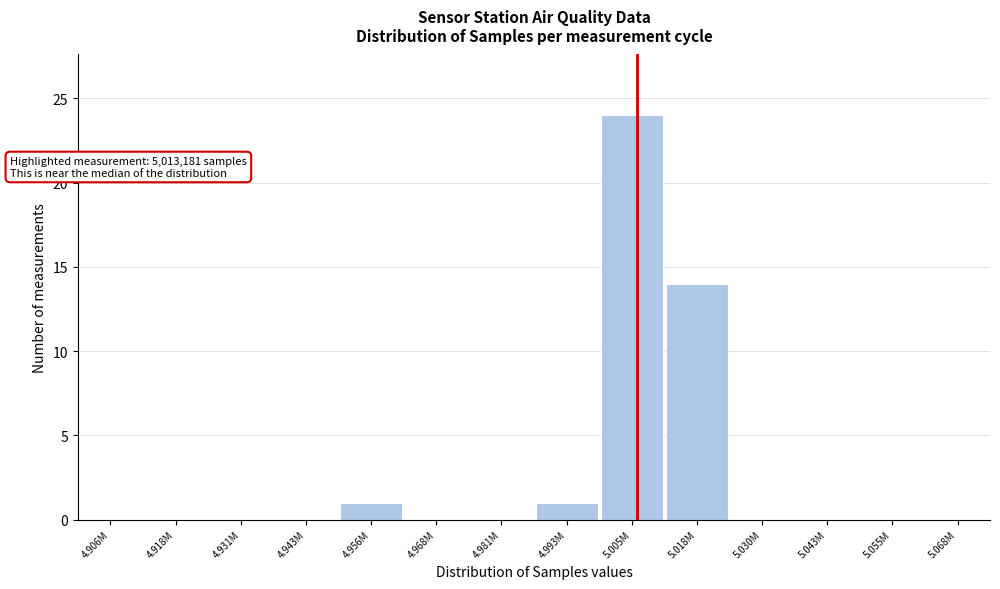

Reading right to left, transcribe all the data shown in this chart.

5.068M=0	5.055M=0	5.043M=0	5.030M=0	5.018M=14	5.005M=24	4.993M=1	4.981M=0	4.968M=0	4.956M=1	4.943M=0	4.931M=0	4.918M=0	4.906M=0